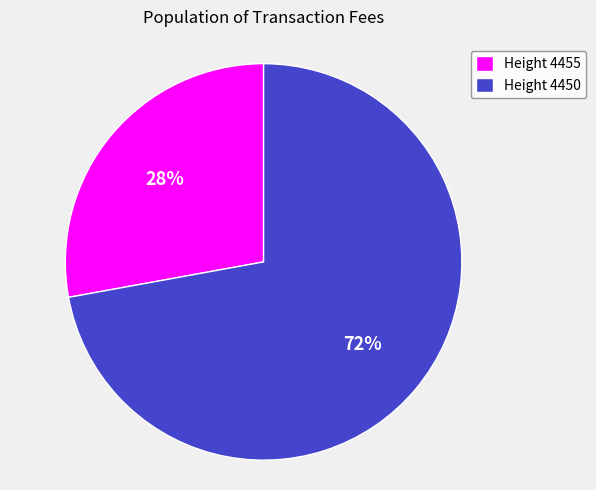

What is the ratio of the value at Height 4455 to the value at Height 4450?

0.4